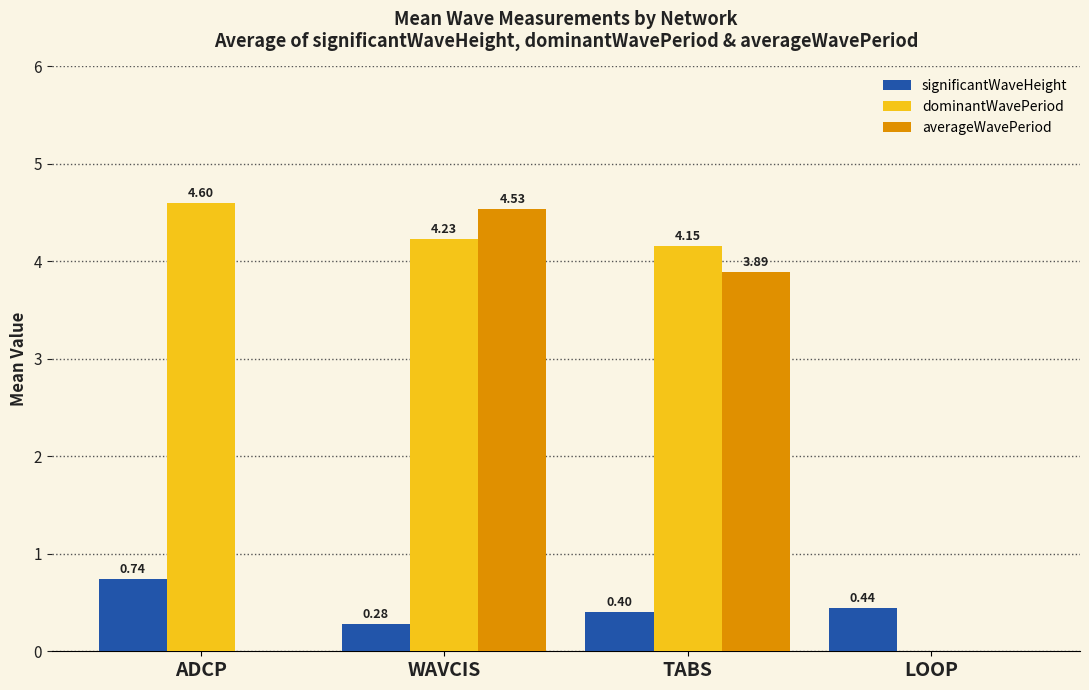

At which category does the chart reach its peak across all series?

ADCP